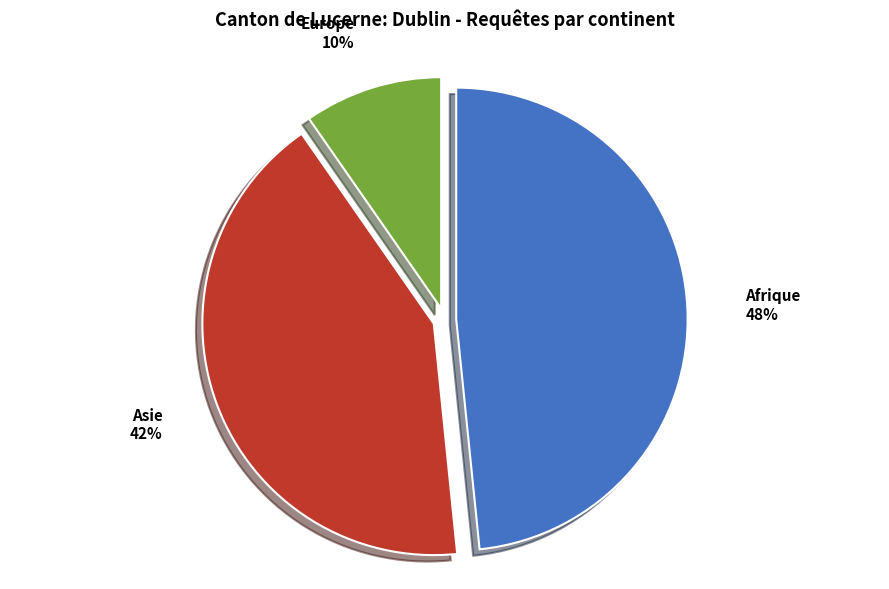

Count the number of slices in the pie.

3